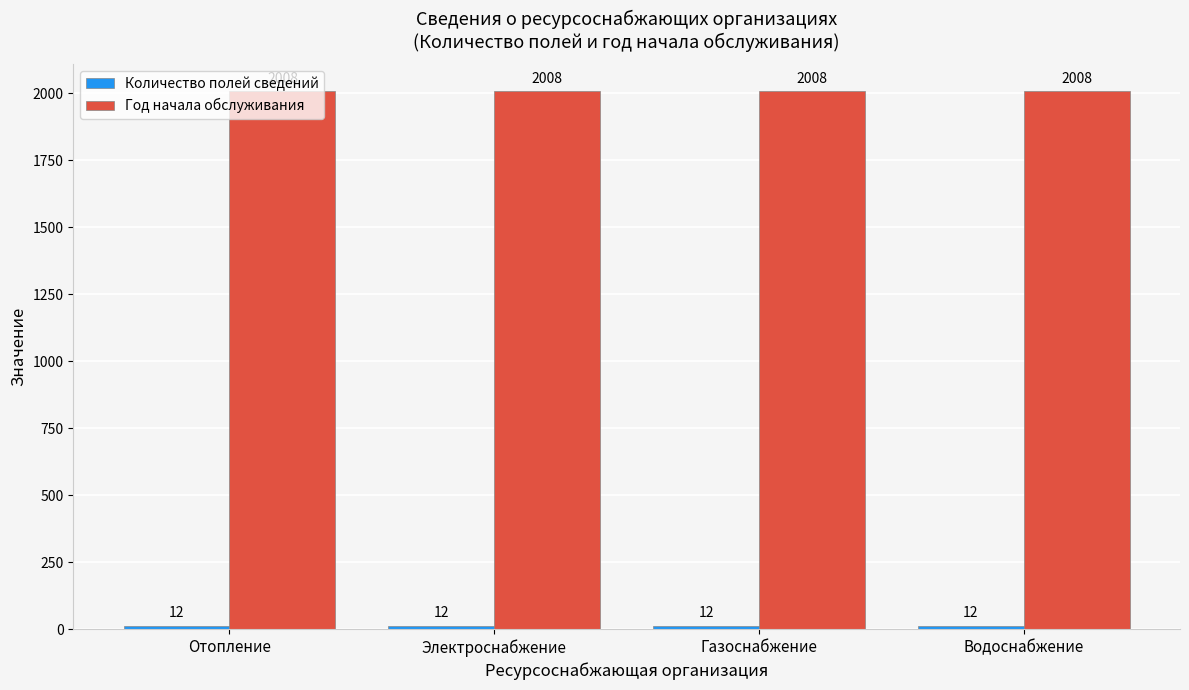

What is the average value of the Год начала обслуживания series?

2008